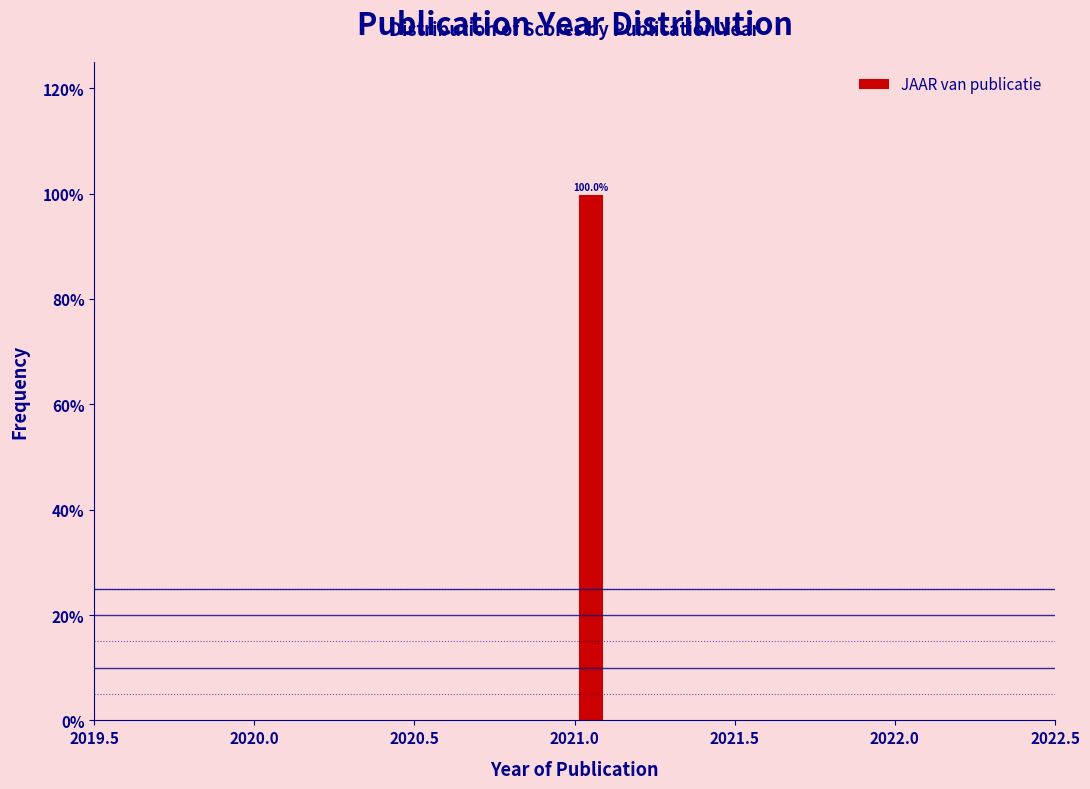

Around what value on the x-axis is the tallest bar? Give the approximate position of its centre, as read against the axis.

2021.05